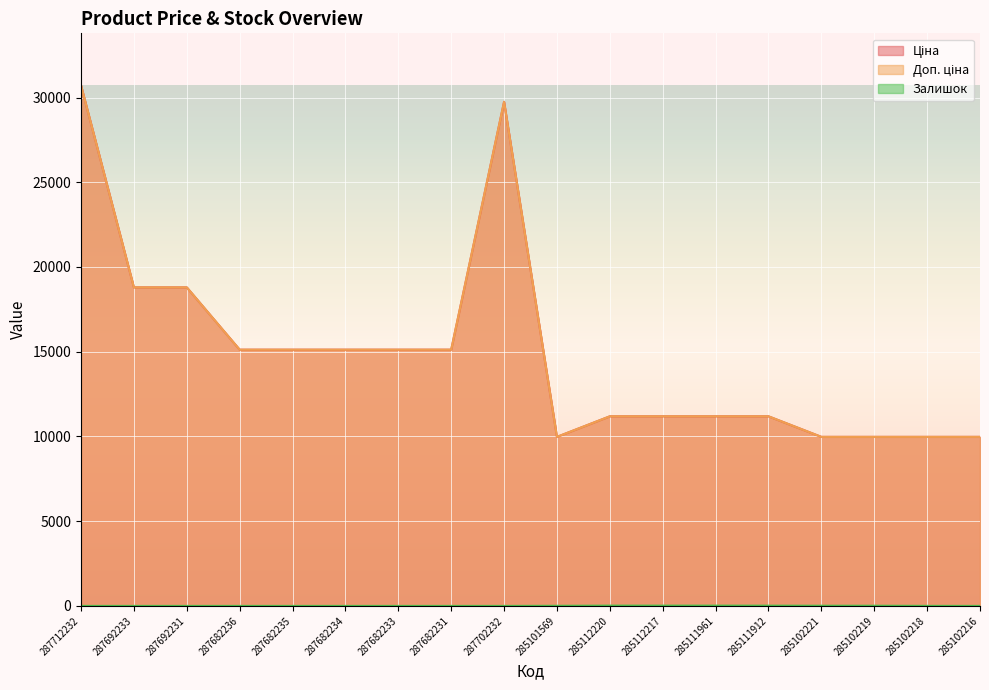

Is the value of Залишок at 287692231 greater than the value of Доп. ціна at 287682233?

No